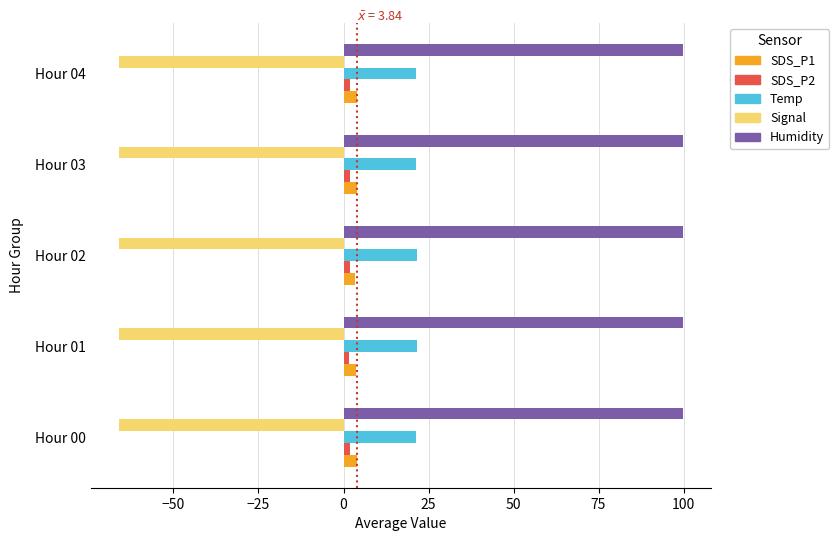

The value of Humidity at Hour 04 is 99.9. True or false?

True